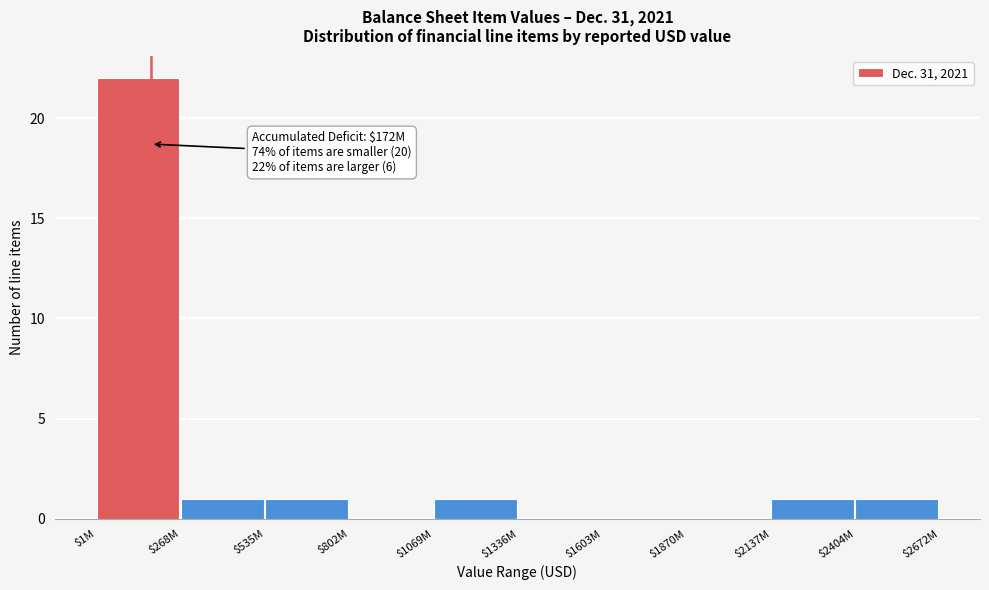

At which category does the chart reach its peak across all series?

$1M